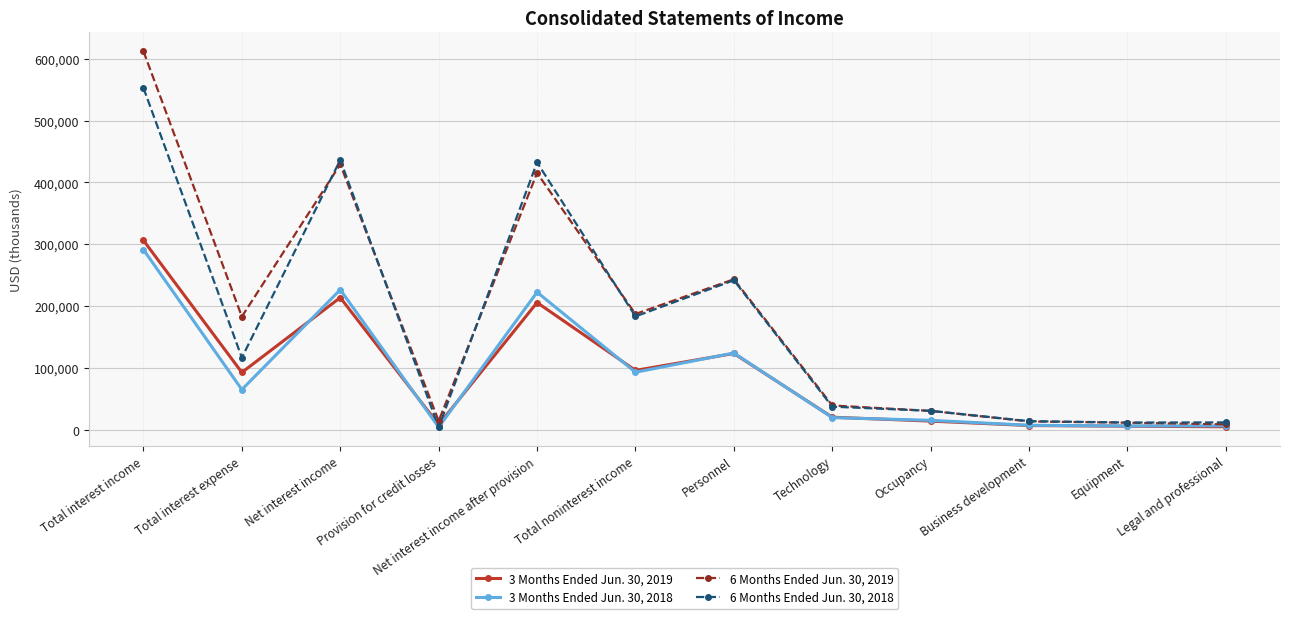

Rank the series at Net interest income after provision from highest to lowest value.

6 Months Ended Jun. 30, 2018, 6 Months Ended Jun. 30, 2019, 3 Months Ended Jun. 30, 2018, 3 Months Ended Jun. 30, 2019